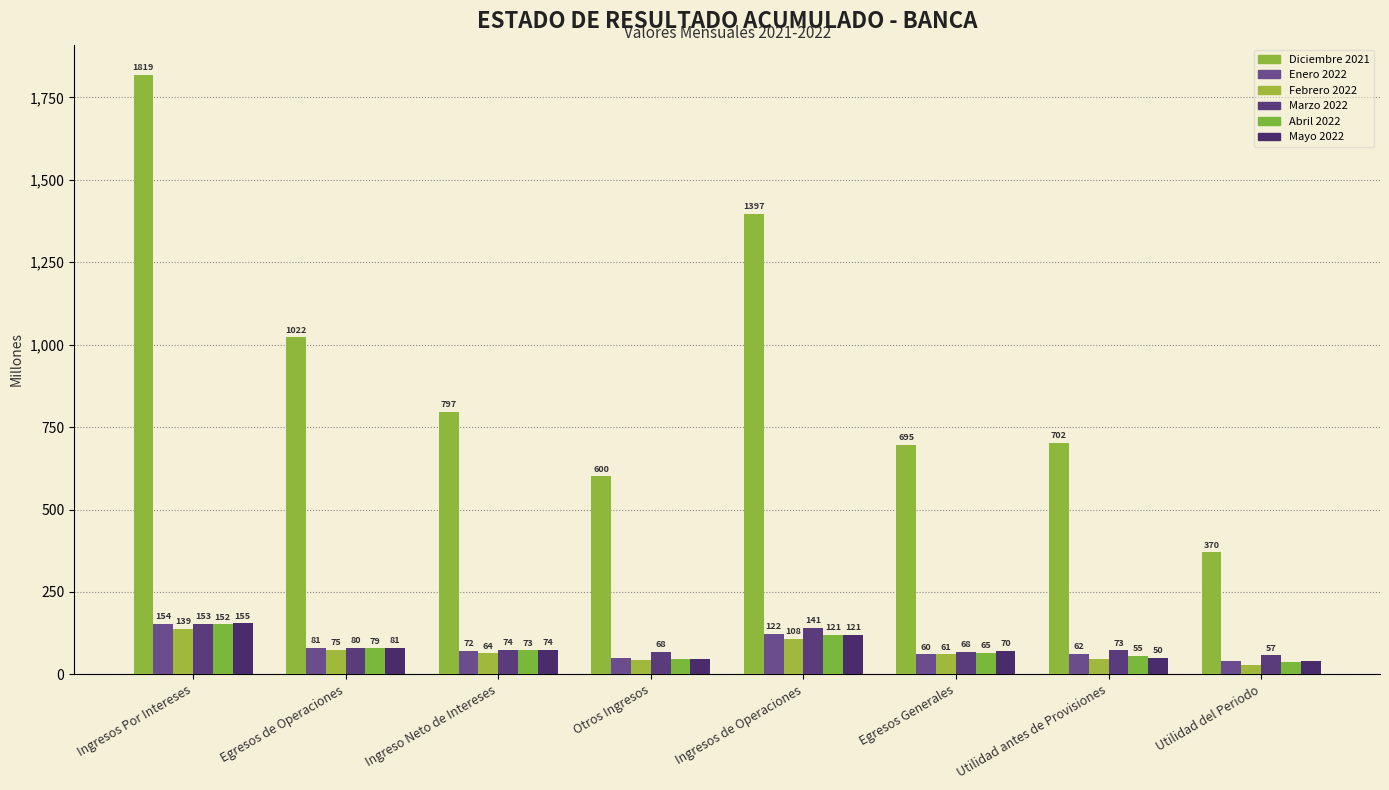

What is the spread (max minus min) of values at Ingresos de Operaciones?

1288.9